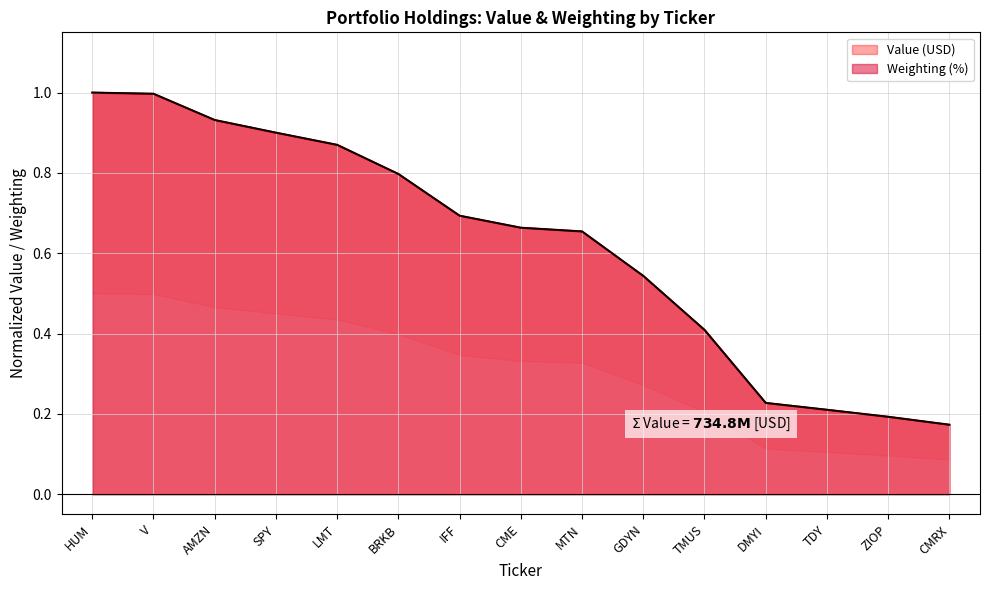

What is the sum of all Weighting (%) values?

9.3